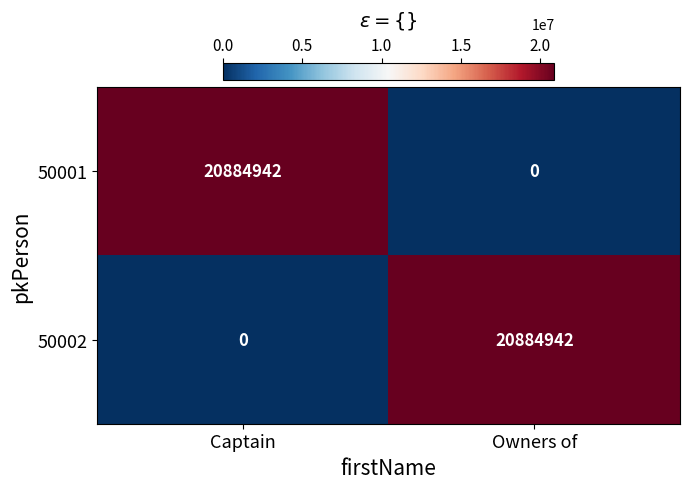

What is the maximum value for 50002?

20884942